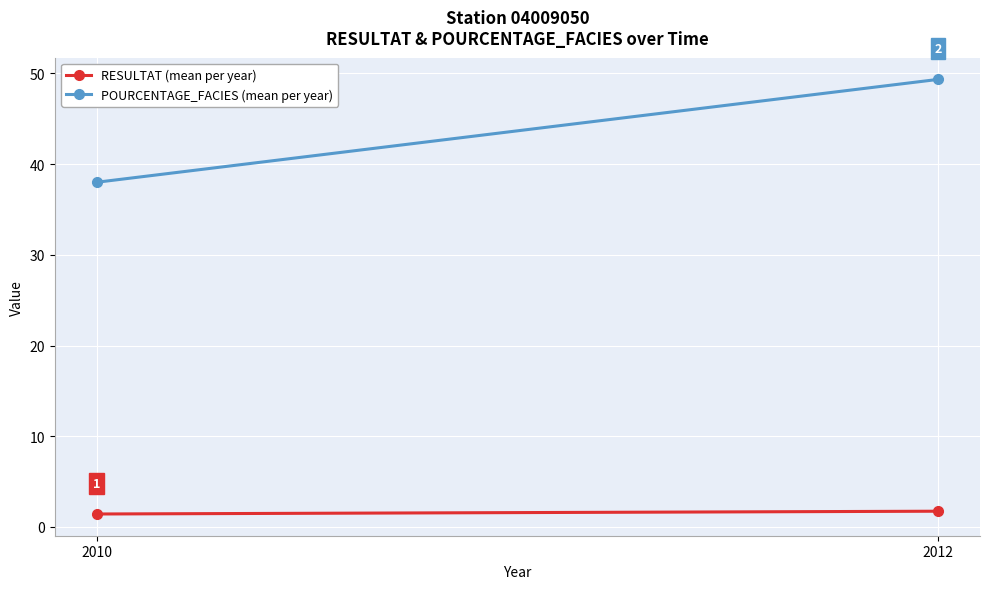

Which category has the lowest value across all series?

2010